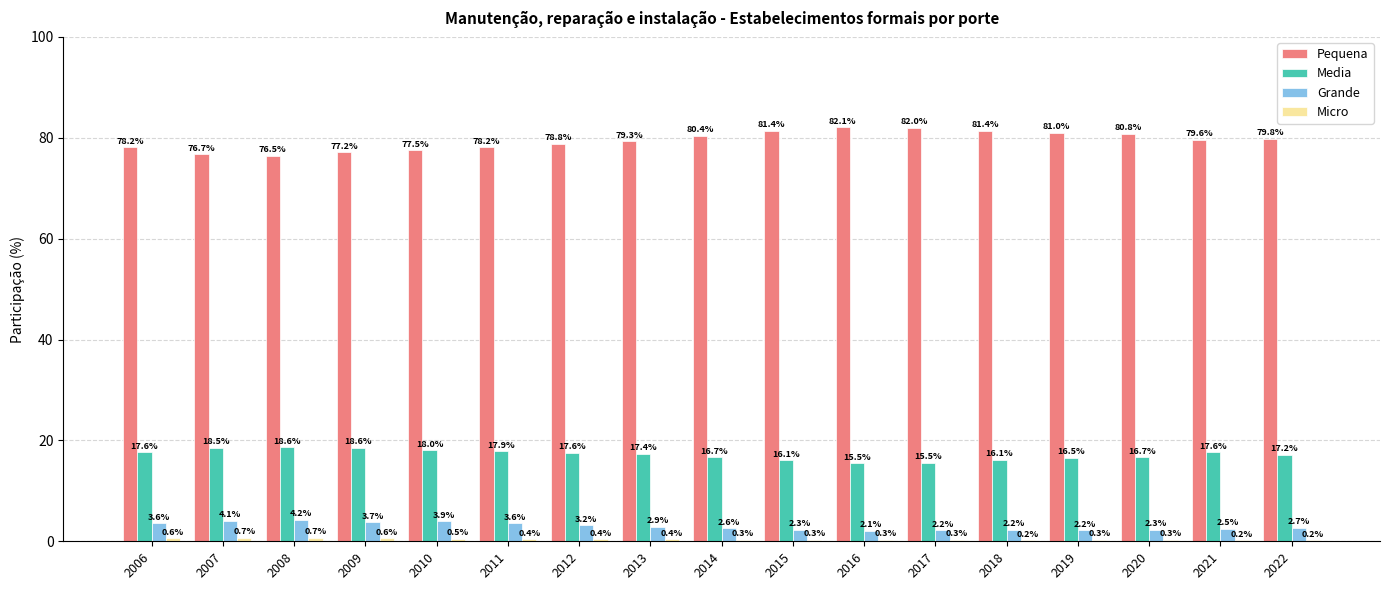

Is it true that Media equals 26.1 at 2018?

False